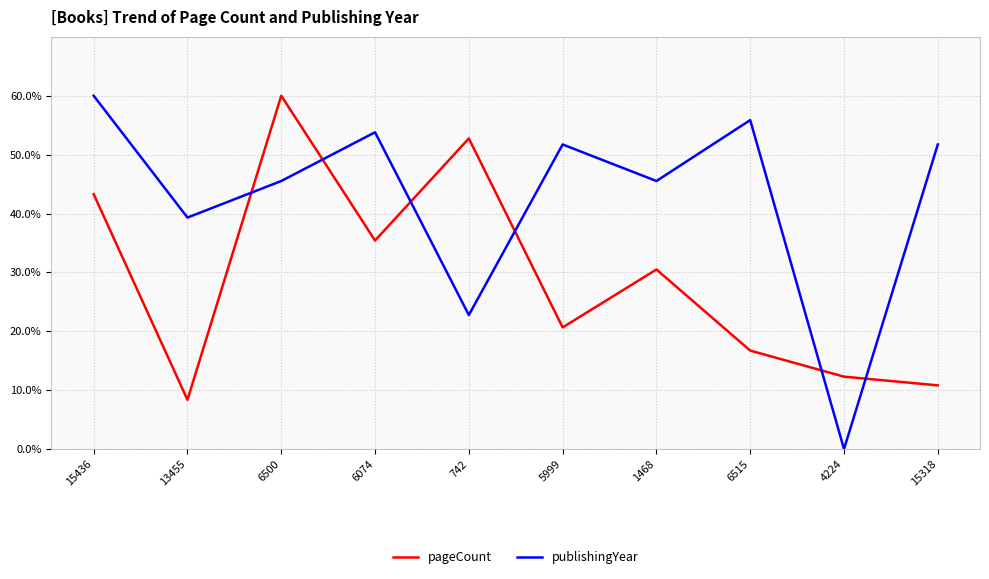

Does the chart display data point markers on the line(s)?

No